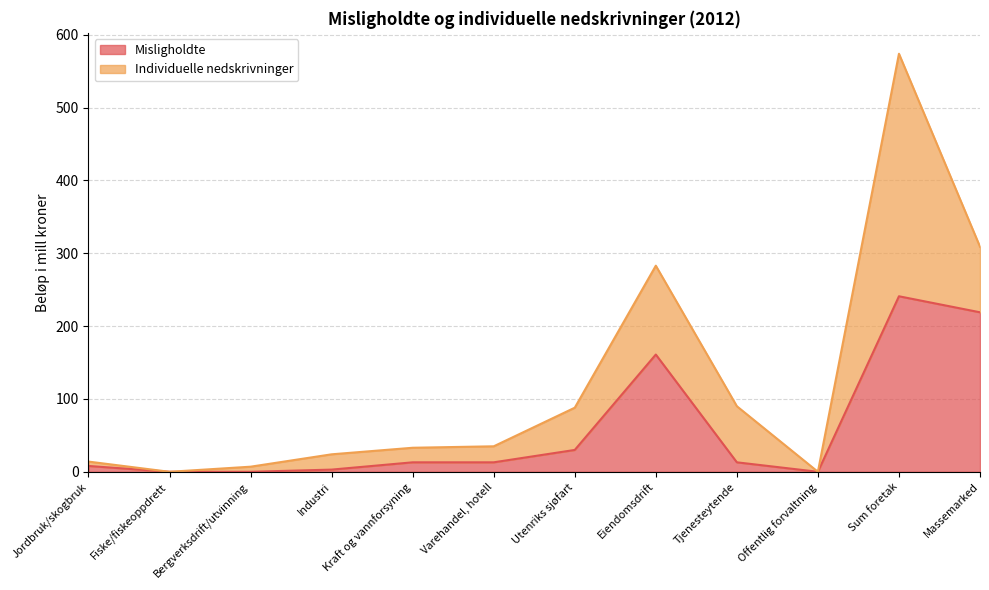

How many values are below 13?

5